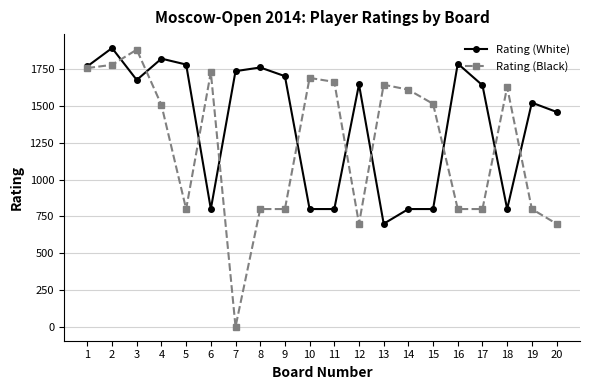

What is the lowest value of the Rating (White) series?

700